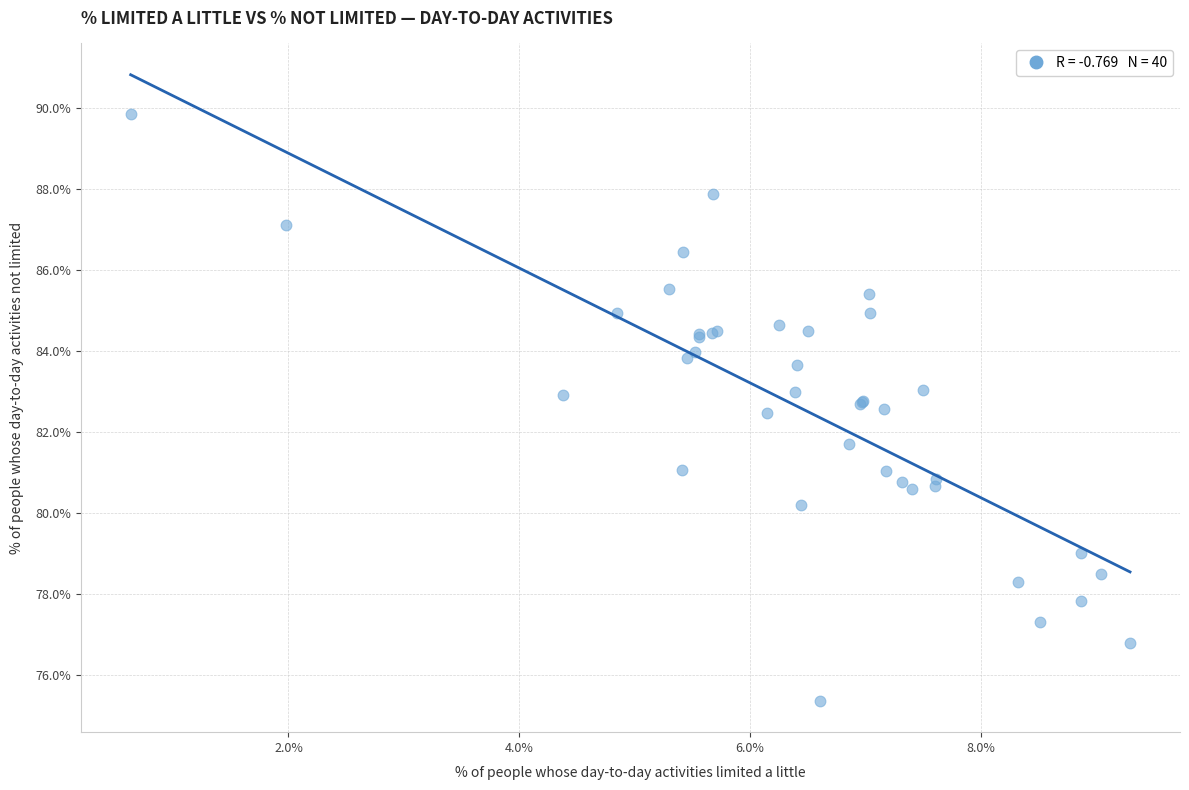

What Y value in the scatter plot is closest to 82?

81.7